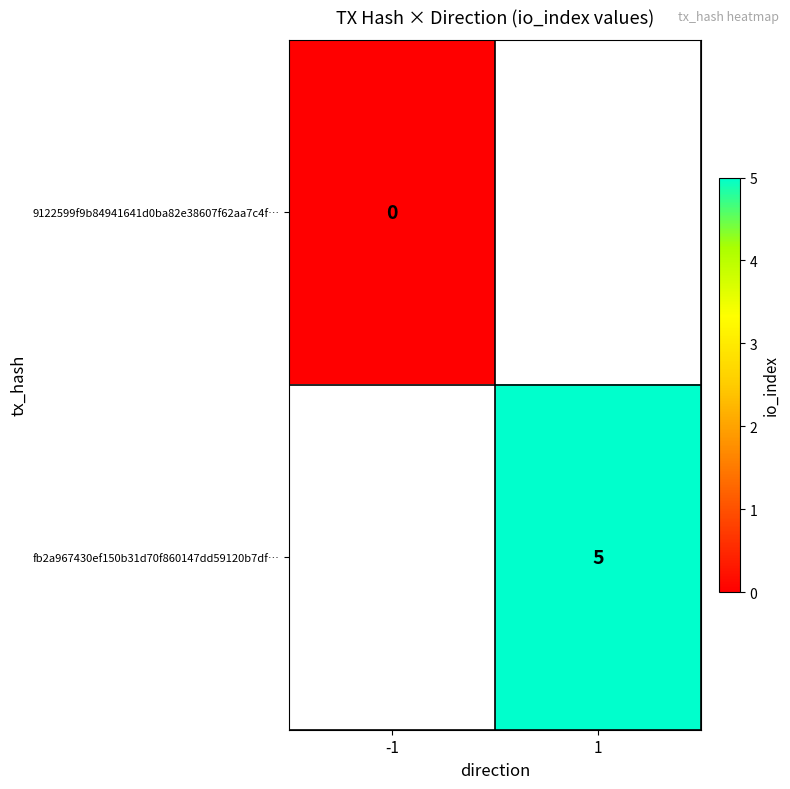

Is the value of fb2a967430ef150b31d70f860147dd59120b7df… at 1 greater than the value of 9122599f9b84941641d0ba82e38607f62aa7c4f… at -1?

Yes